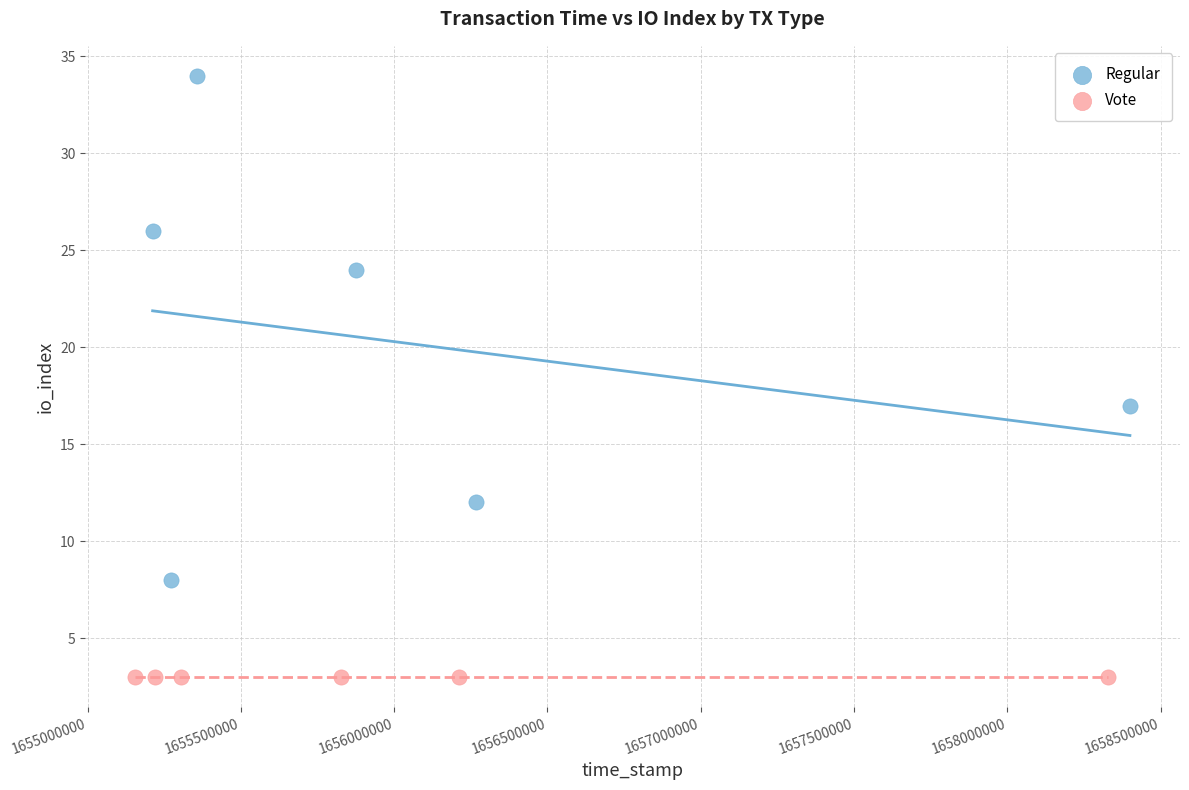

What are all the series names shown in the legend?

Regular, Vote